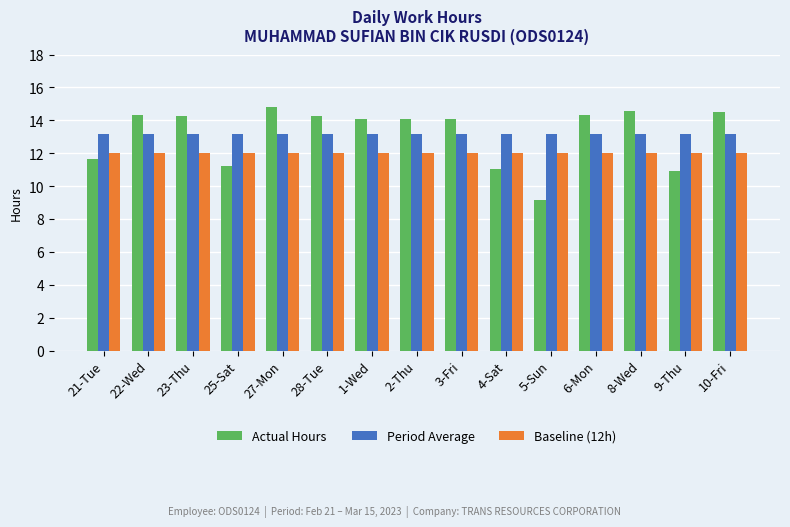

What is the value of the Baseline (12h) bar at the 12th from the left?

12.0